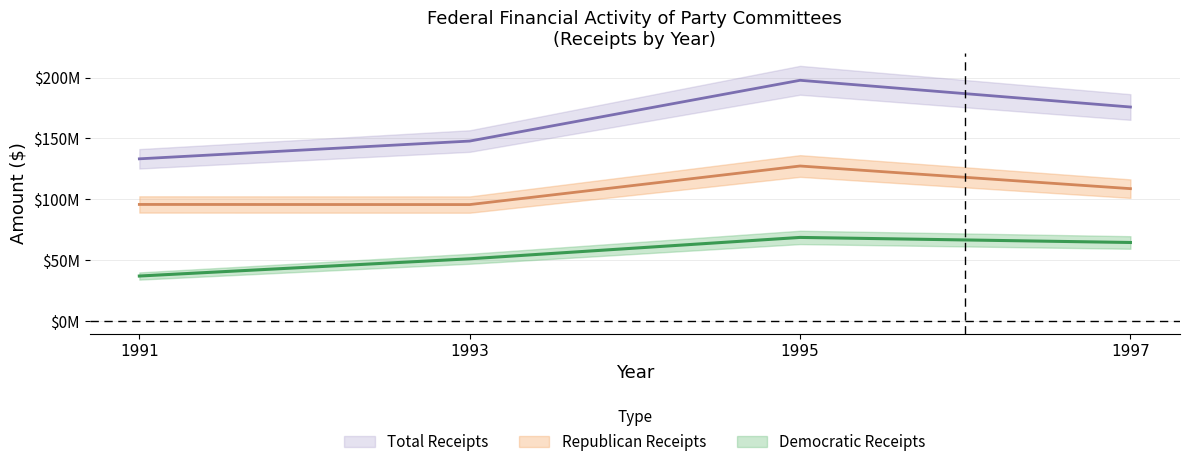

What is the sum of the Democratic Receipts values at 1991 and 1997?

101487136